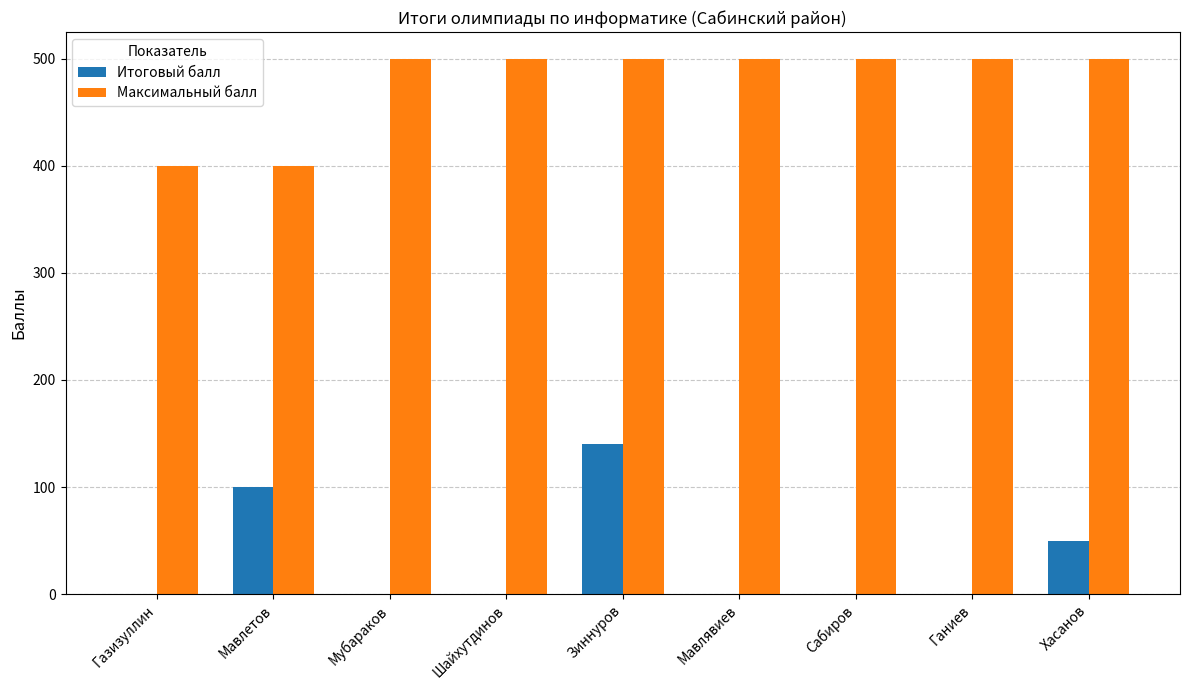

Is the value of Максимальный балл at Газизуллин greater than the value of Итоговый балл at Зиннуров?

Yes